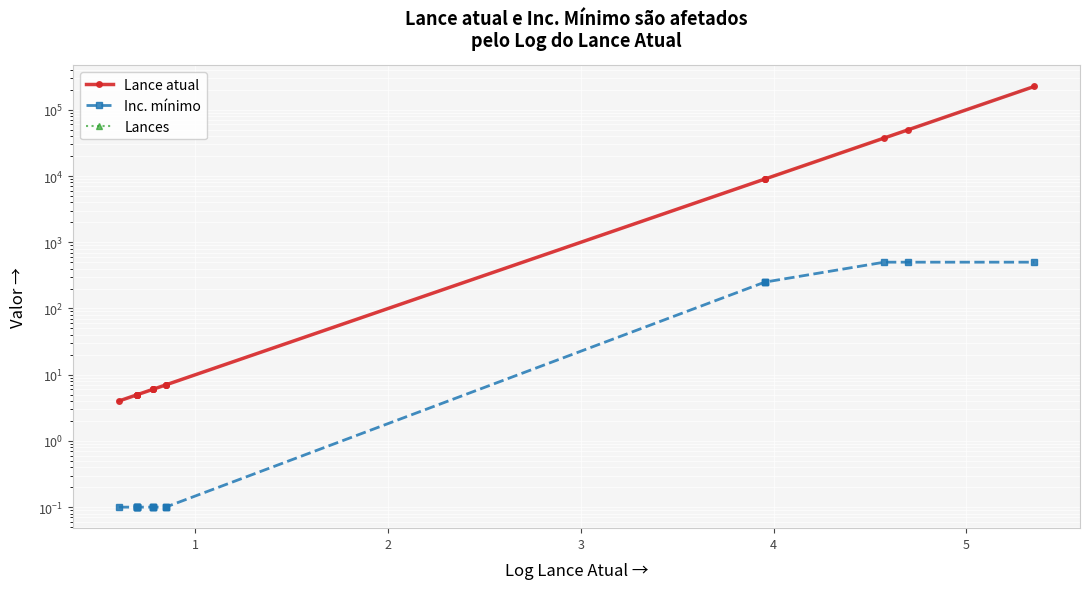

True or false: Lance atual has more than 0 interior local peaks.

False